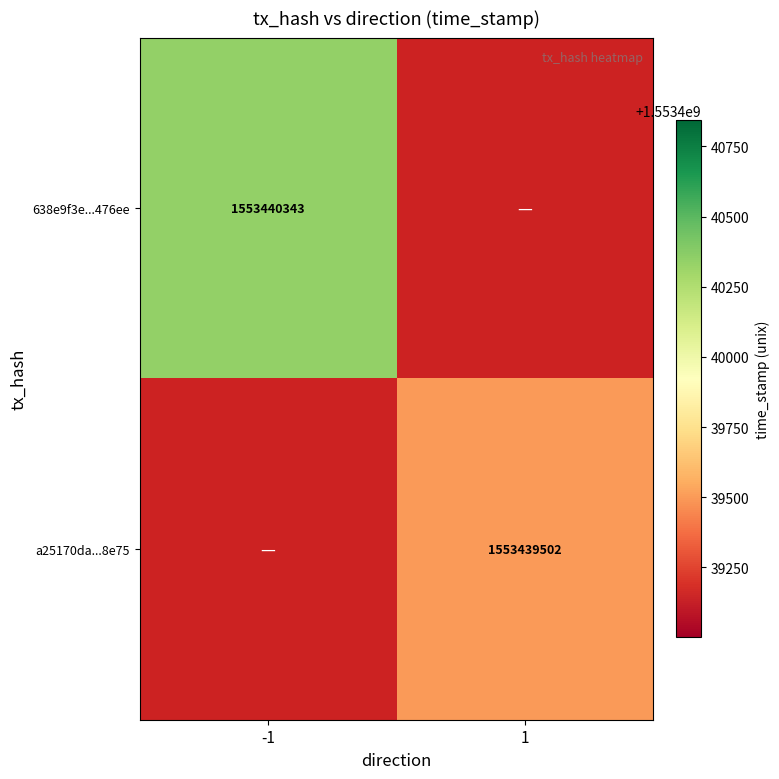

What is the sum of the a25170dae159354f43abc7e643f72cace998e75 values at direction_-1 and direction_1?

1553439502